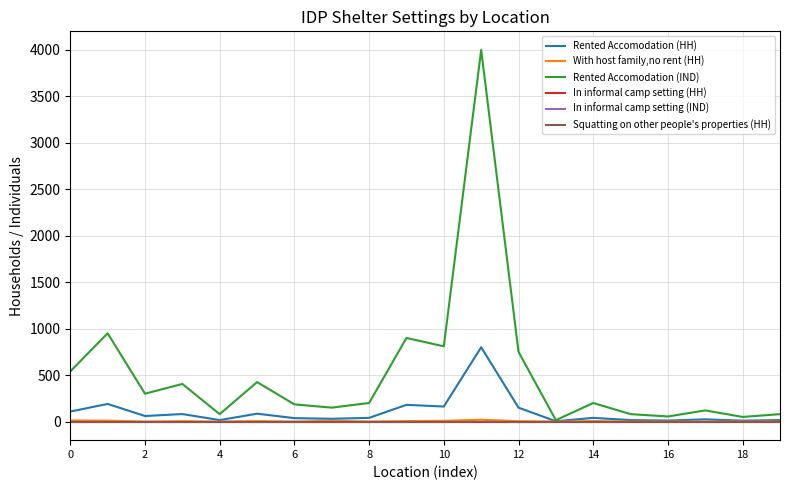

Rank the series by their maximum value, from lowest to highest.

In informal camp setting (HH), In informal camp setting (IND), Squatting on other people's properties (HH), With host family,no rent (HH), Rented Accomodation (HH), Rented Accomodation (IND)